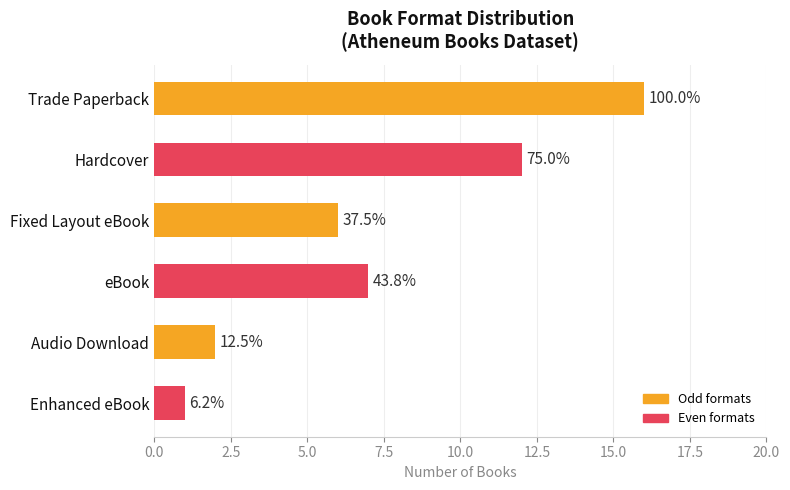

What is the maximum value shown in the chart?

16